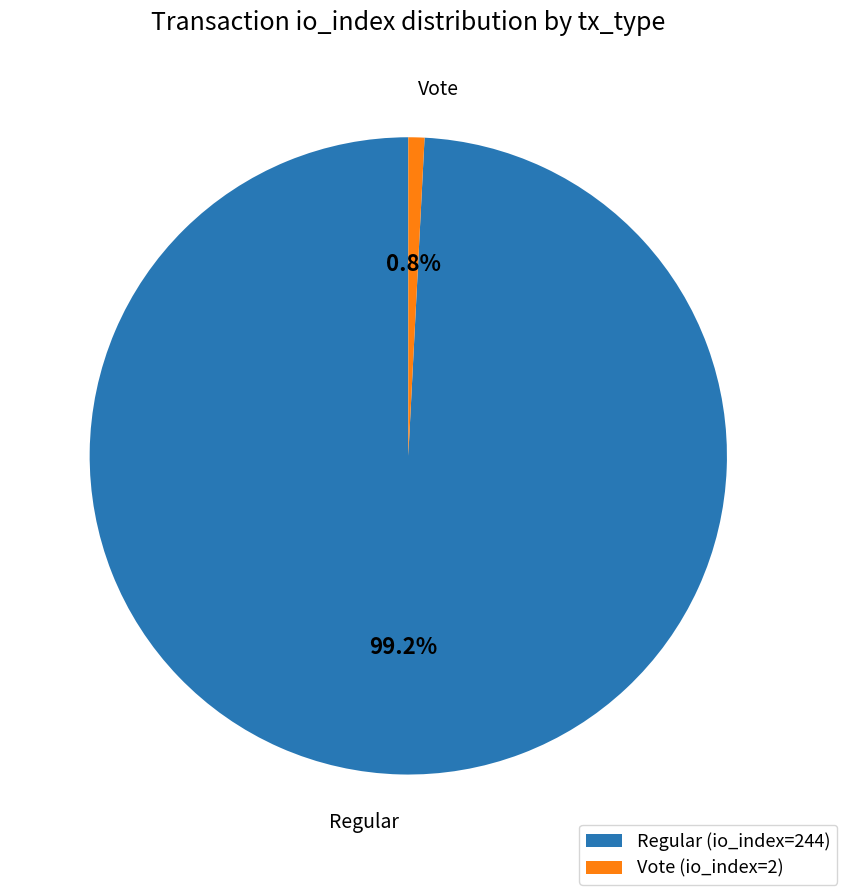

What percentage is the Vote (io_index=2) slice, to the nearest percent?

1%